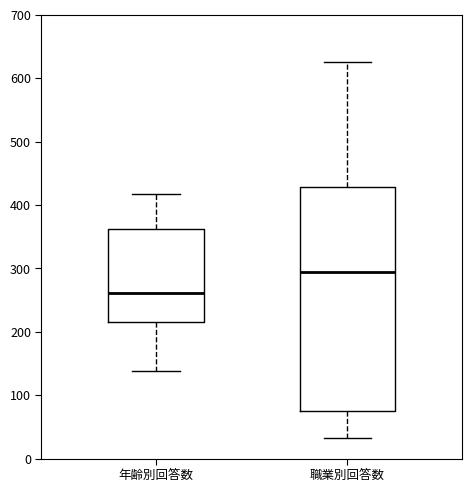

Where is the lower edge of the box for 年齢別回答数 on the y-axis? The values are not printed on the chart, so give them approximately, as read against the axis.

220